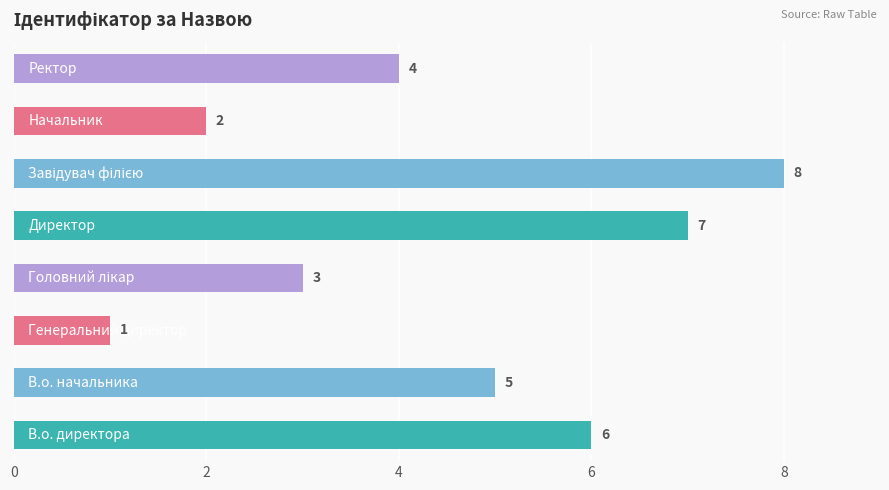

What is the maximum value shown in the chart?

8